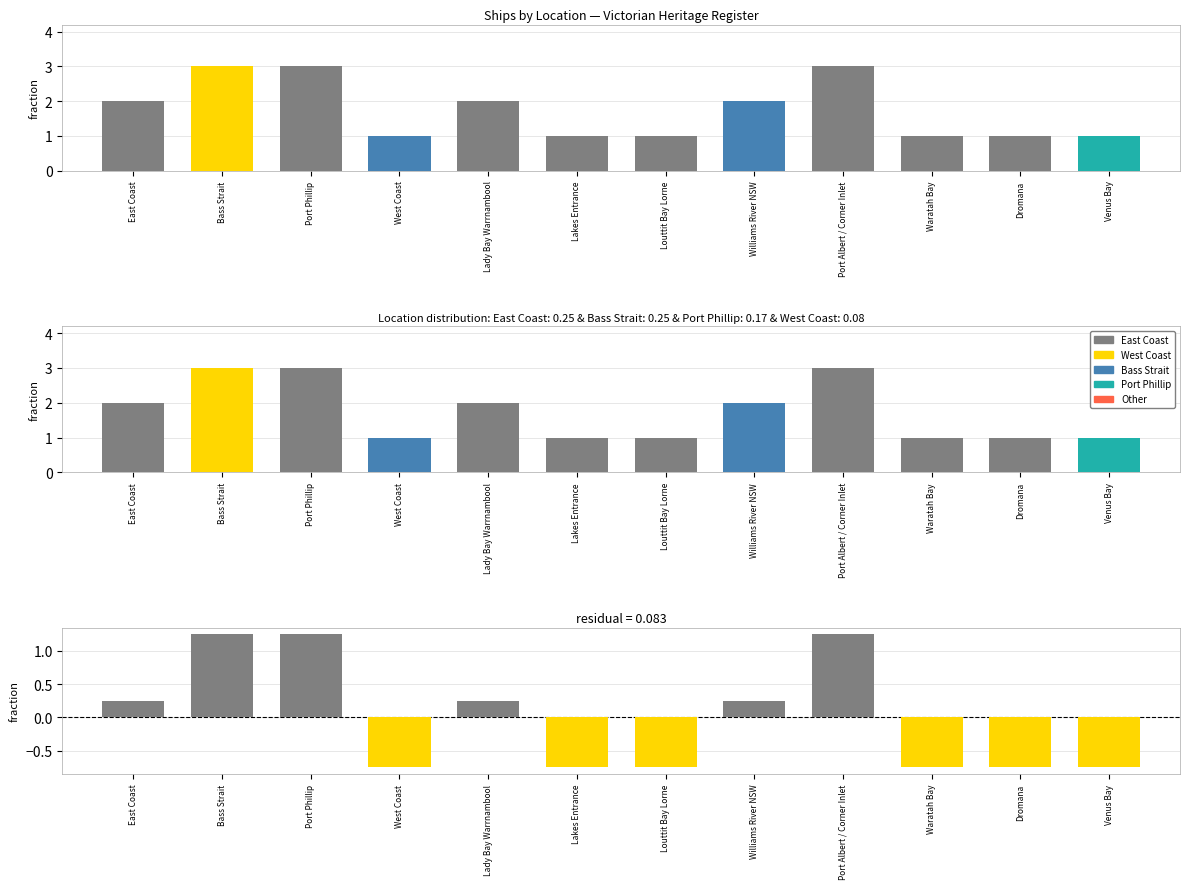

Count the Count values in the range 1 to 3.

12